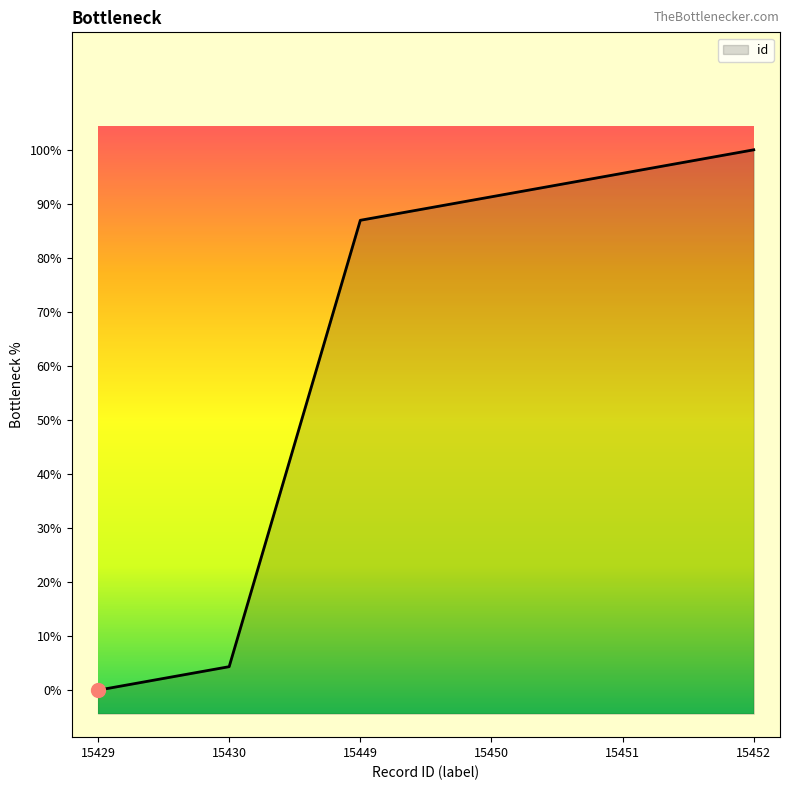

The chart shows a value of 4115 at 15450. True or false?

False